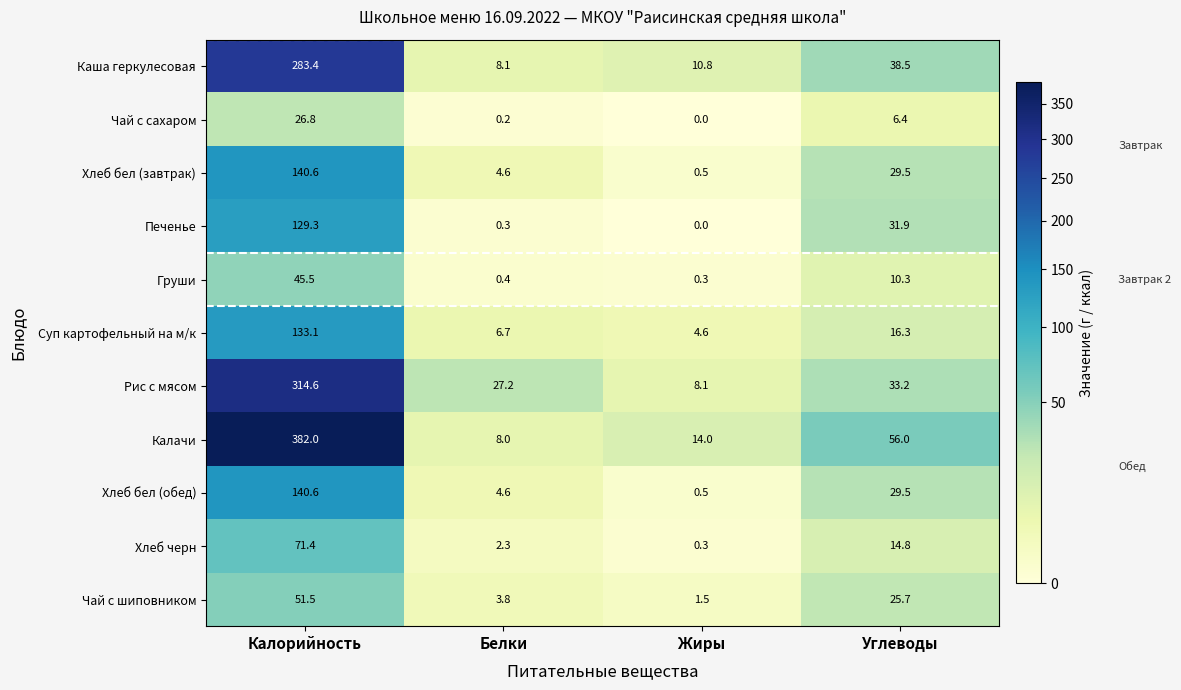

At which label is Калачи closest to 195?

Углеводы